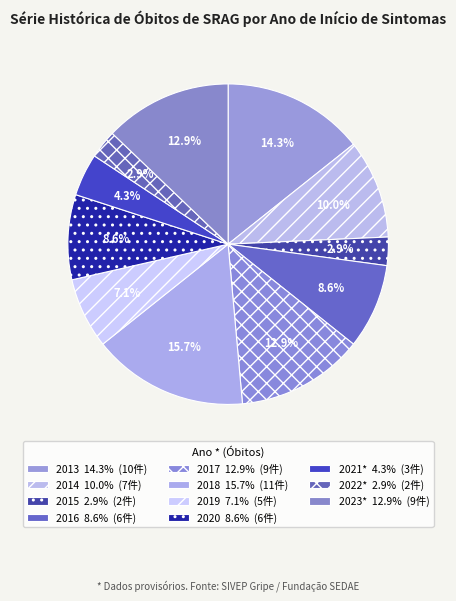

Count the number of slices in the pie.

11